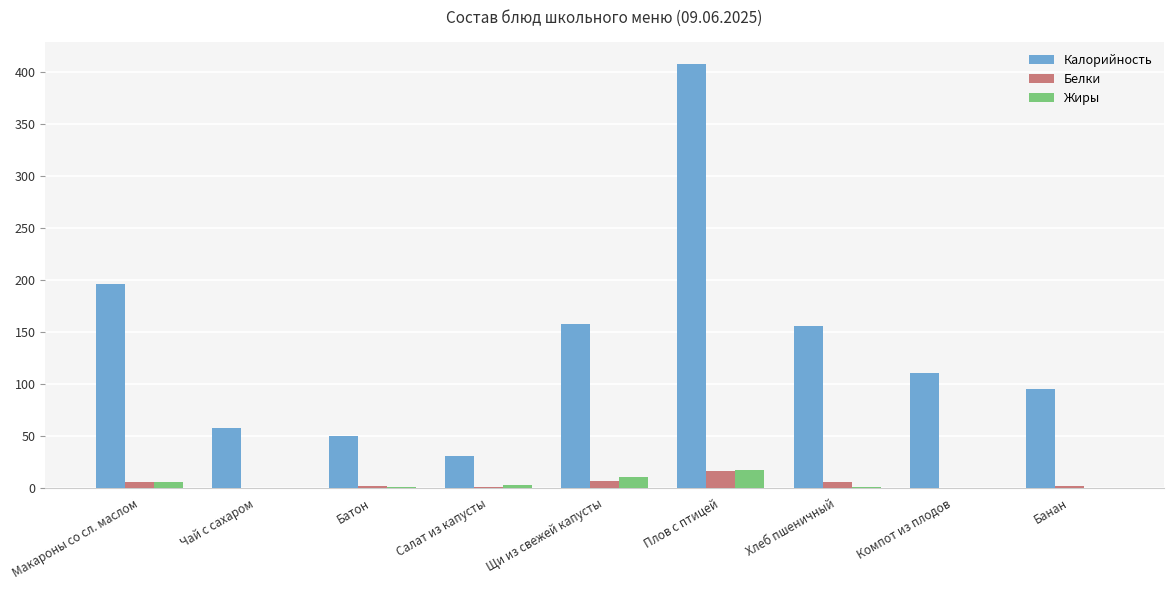

What is the sum of all Жиры values?

37.3